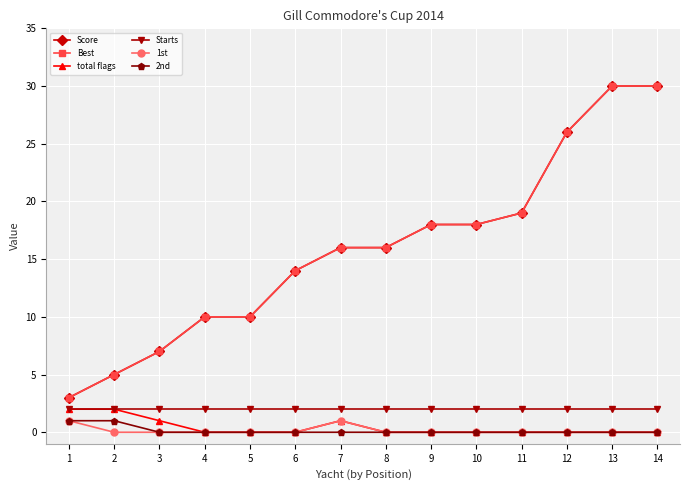

What is the value of the Score point at the 11th from the left?

19